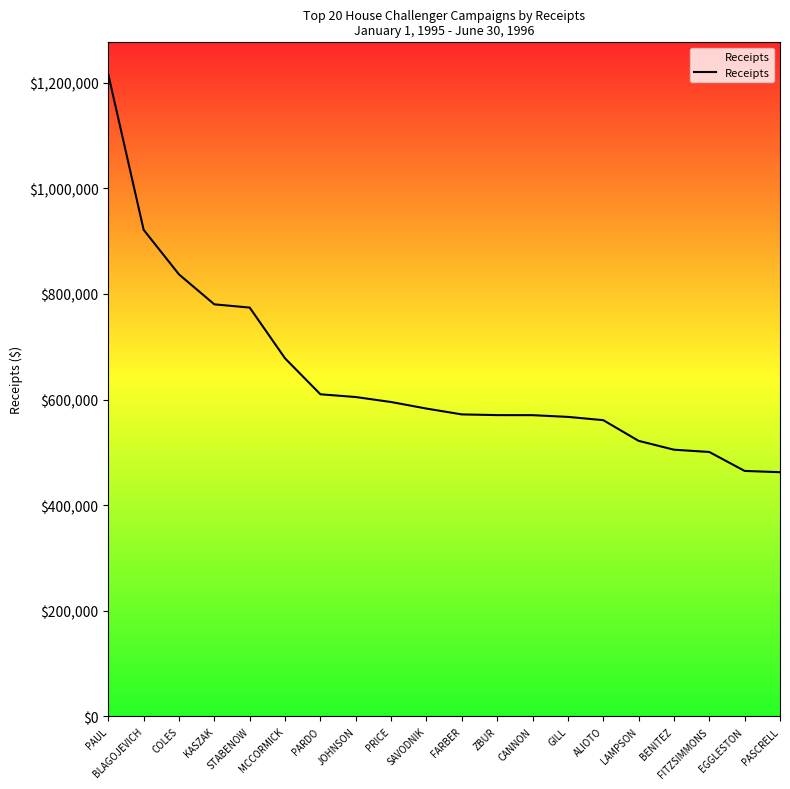

The chart shows a value of 1375179 at STABENOW. True or false?

False